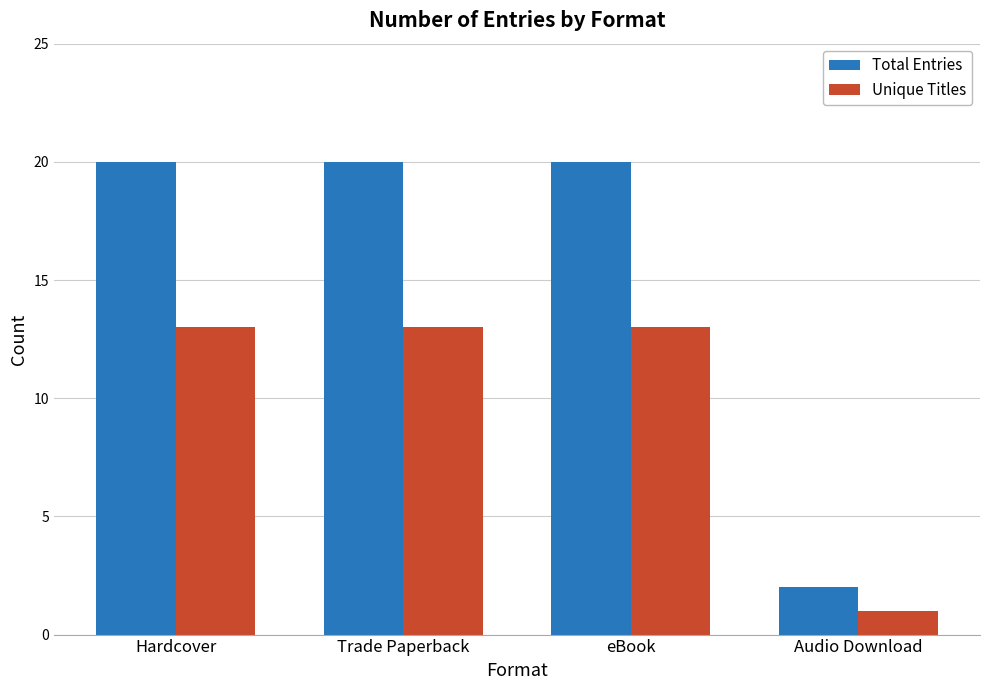

Are the bars horizontal?

No